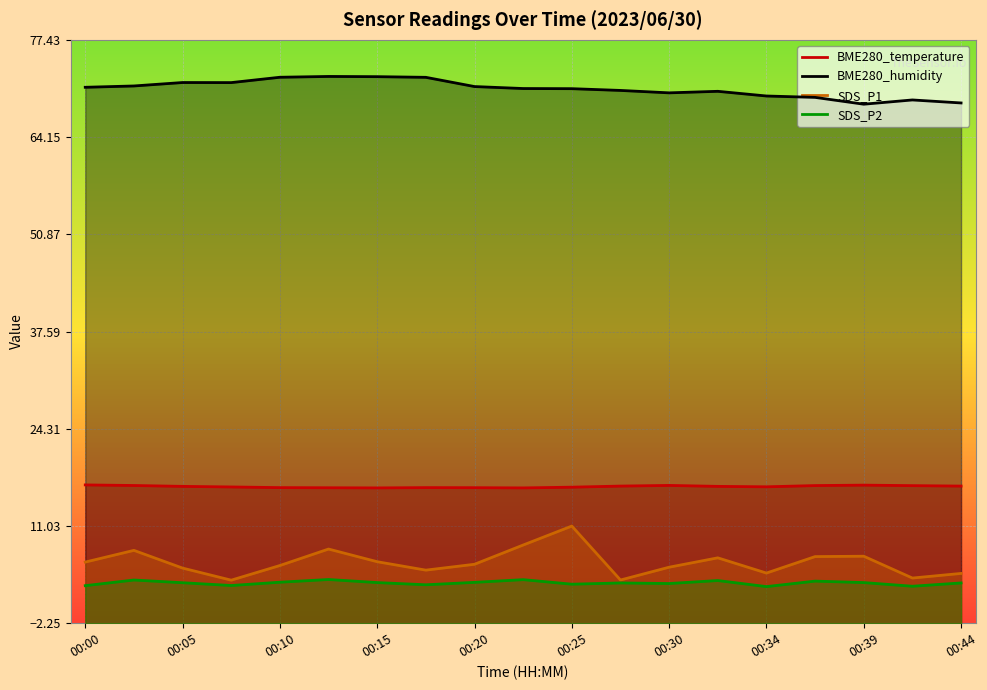

How many lines are shown in the chart?

4